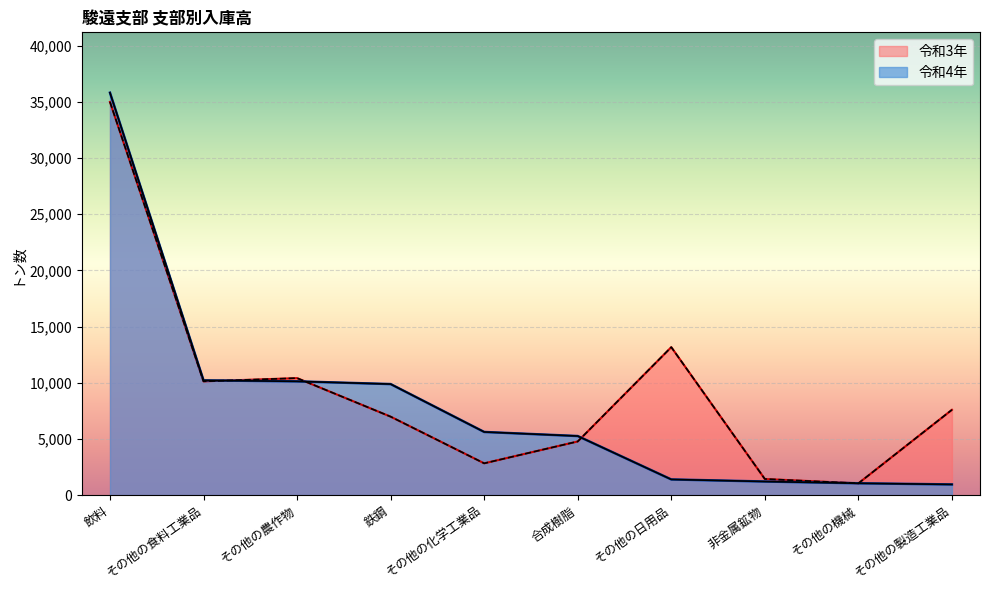

Between which two adjacent categories do 令和3年 and 令和4年 first intersect?

その他の食料工業品 and その他の農作物